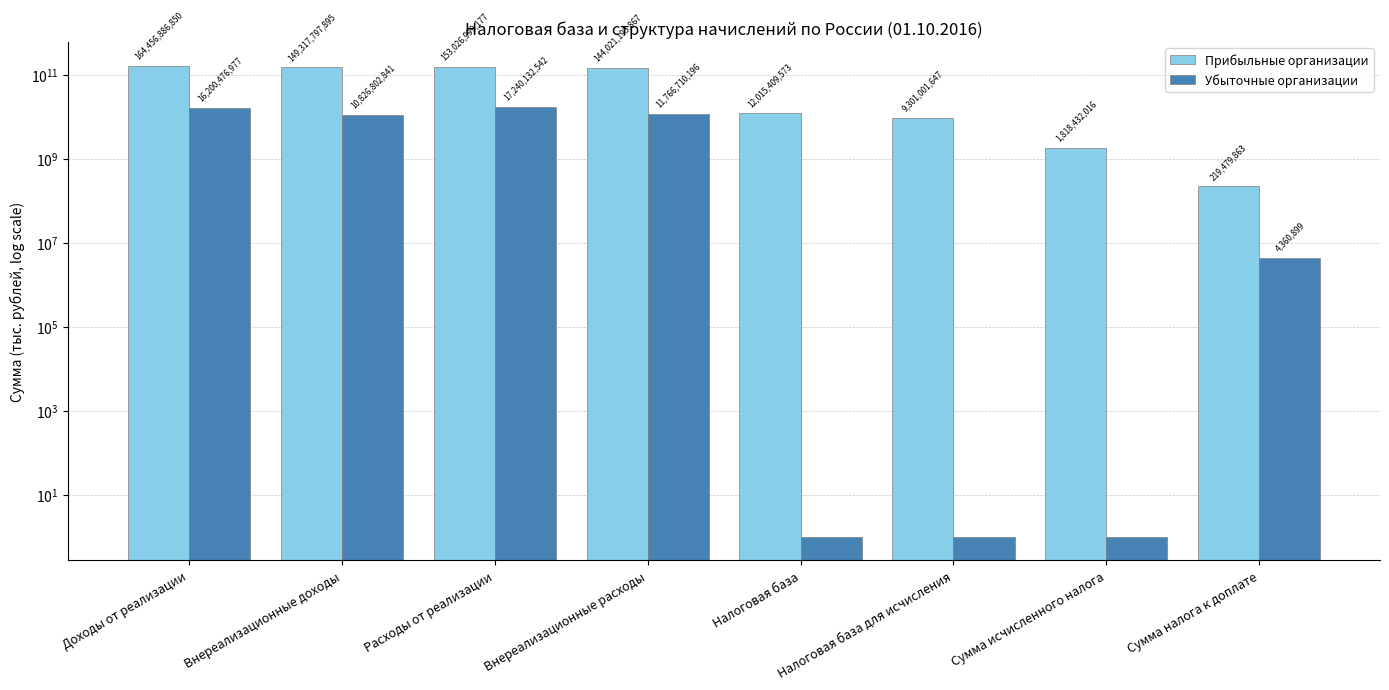

Which series changed the most between Внереализационные расходы and Налоговая база для исчисления?

Прибыльные организации